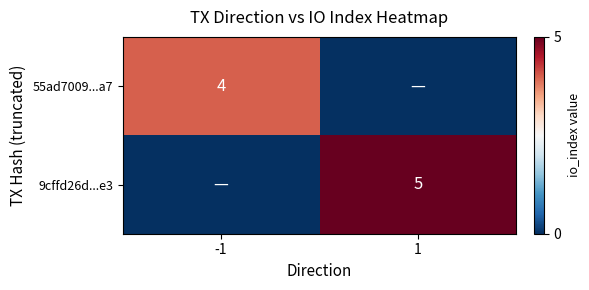

True or false: 55ad7009...a7 has a value of 4 at -1.

True